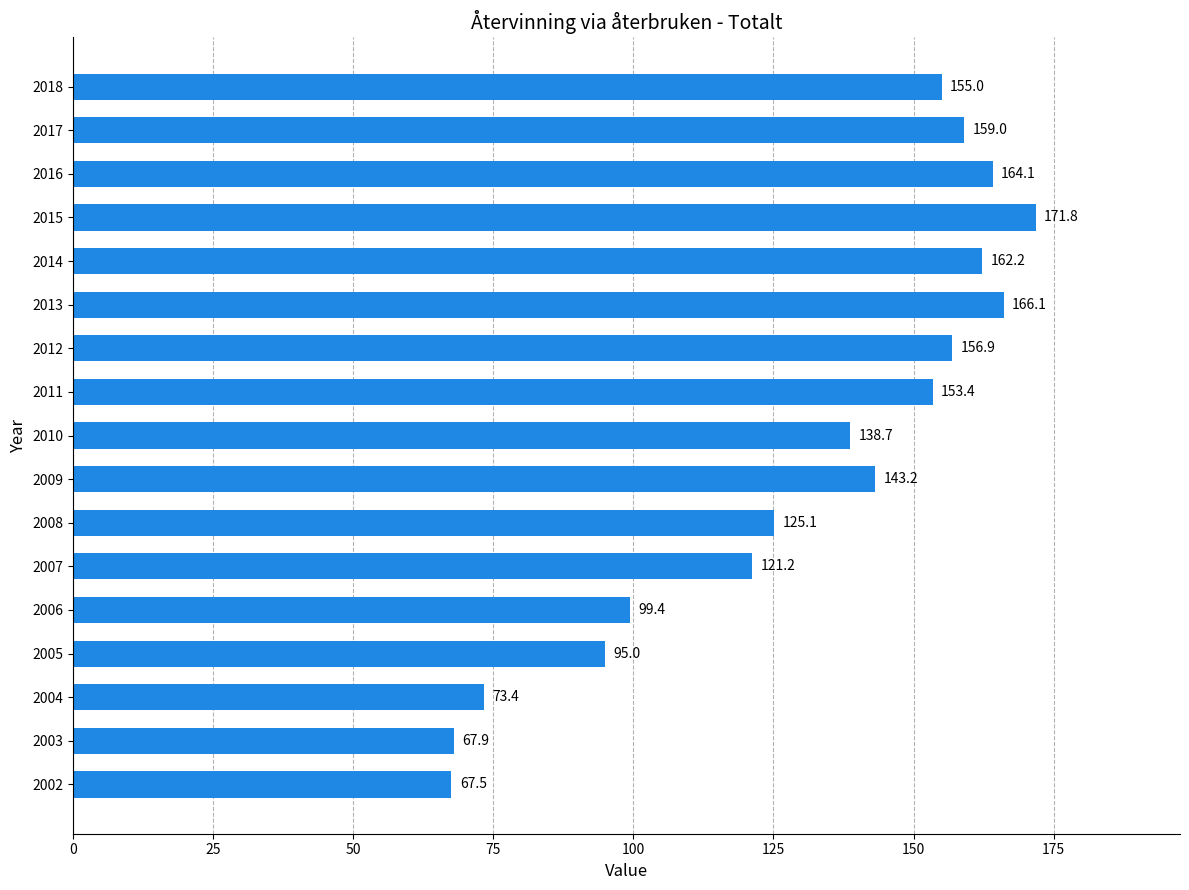

Reading top to bottom, what are all the values shown in this chart?

2018=155.0	2017=159.0	2016=164.1	2015=171.8	2014=162.2	2013=166.1	2012=156.9	2011=153.4	2010=138.7	2009=143.2	2008=125.1	2007=121.2	2006=99.4	2005=95.0	2004=73.4	2003=67.9	2002=67.5